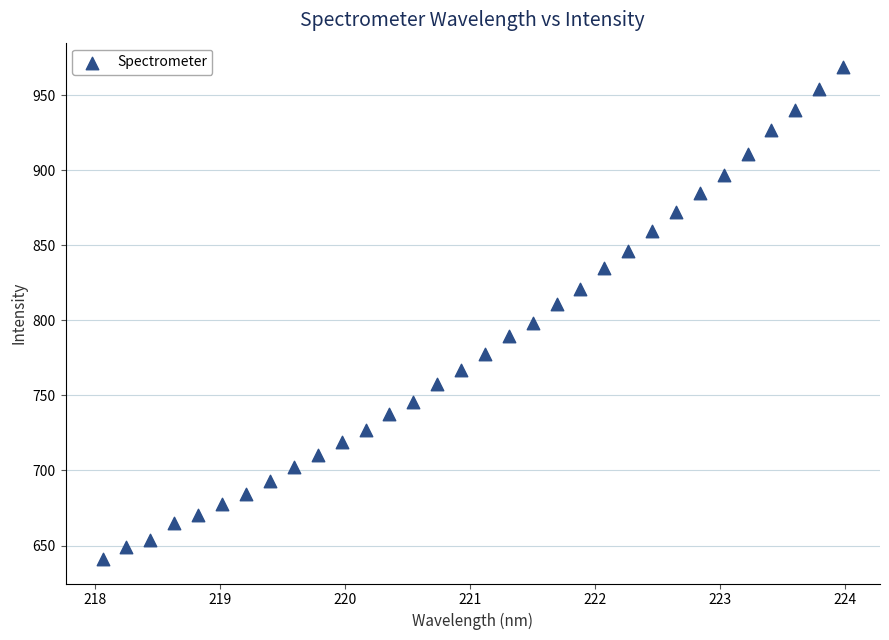

What is the range of X values (max minus min)?

5.9